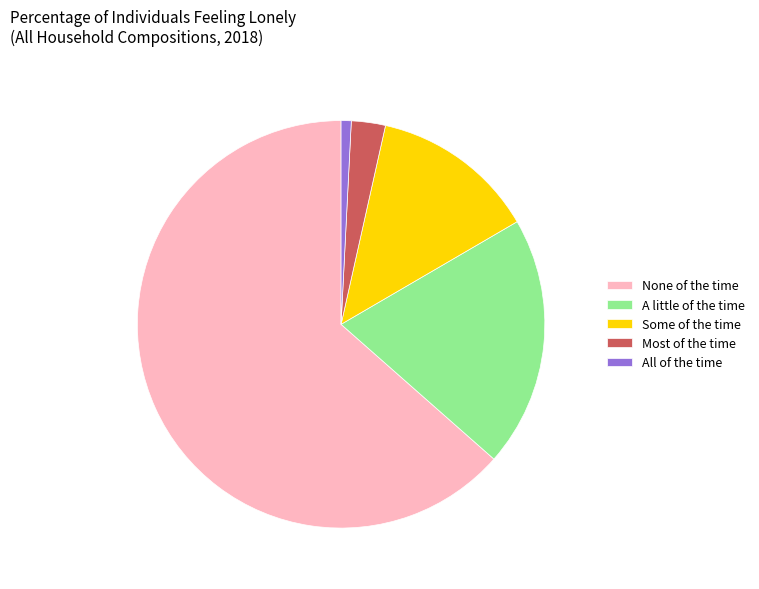

Combined, do Most of the time and Some of the time account for over 50%?

No